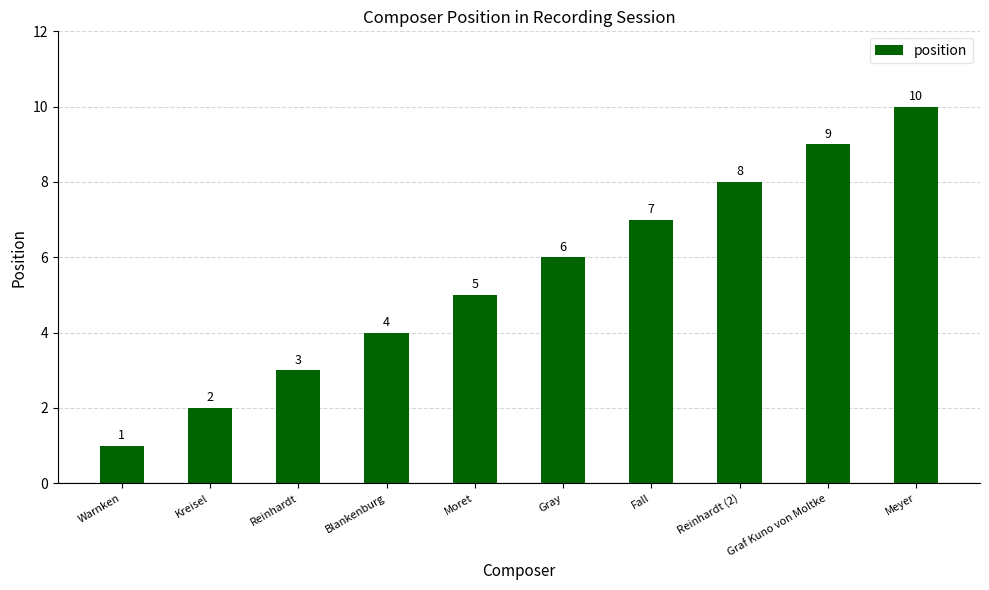

What is the label of the 8th bar from the right?

Reinhardt